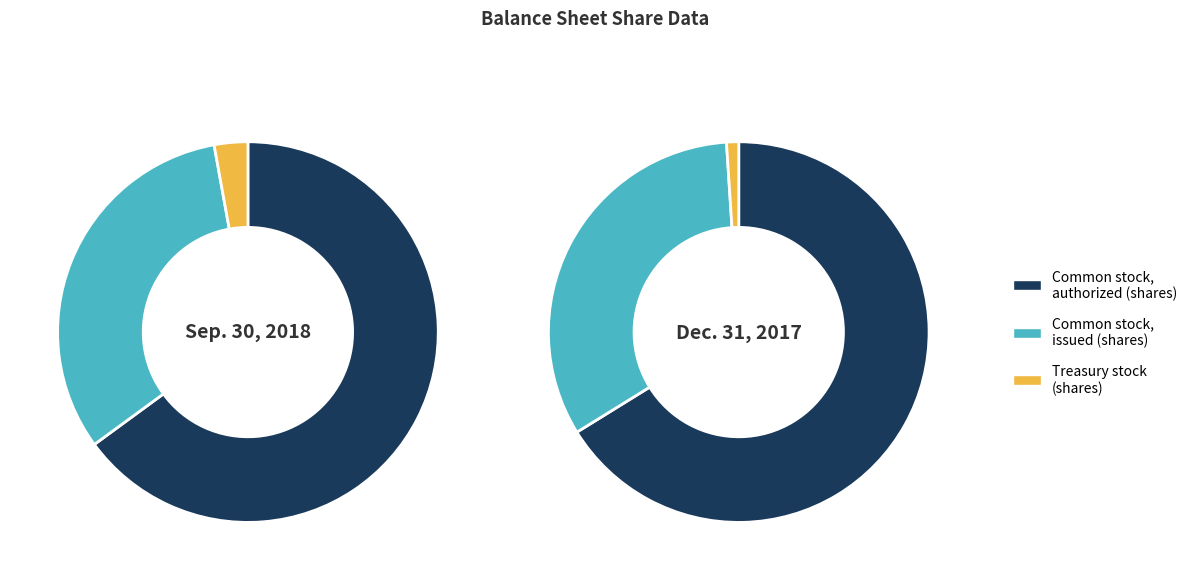

True or false: Common stock, issued (shares) accounts for 32% of the total.

True